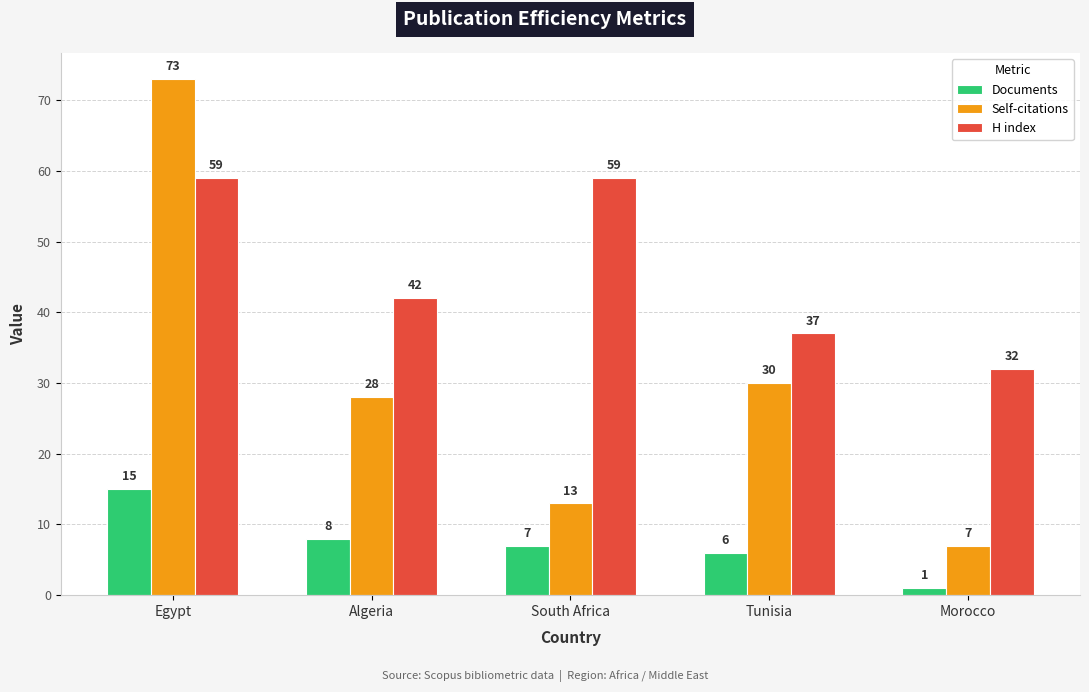

Reading left to right, extract all data points from this chart.

Documents: 15	8	7	6	1
Self-citations: 73	28	13	30	7
H index: 59	42	59	37	32